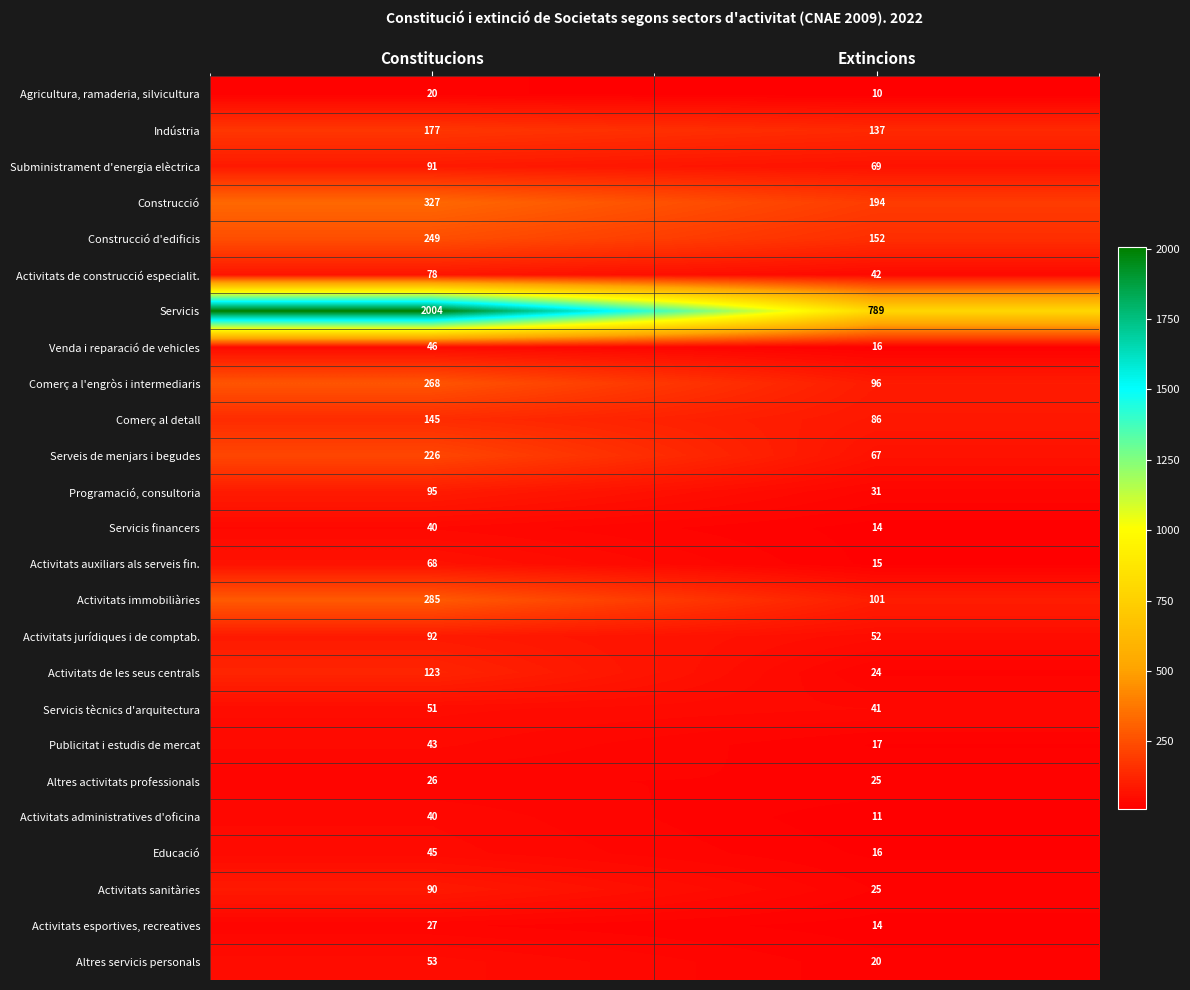

At which category does the chart reach its peak across all series?

Constitucions